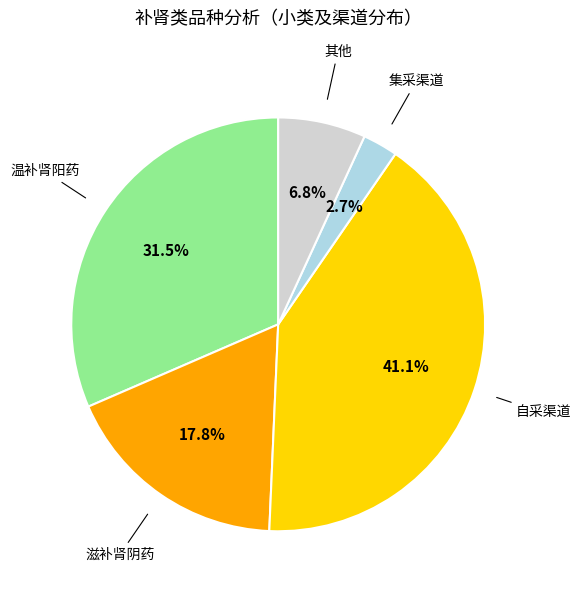

Is there a majority slice in this chart?

No